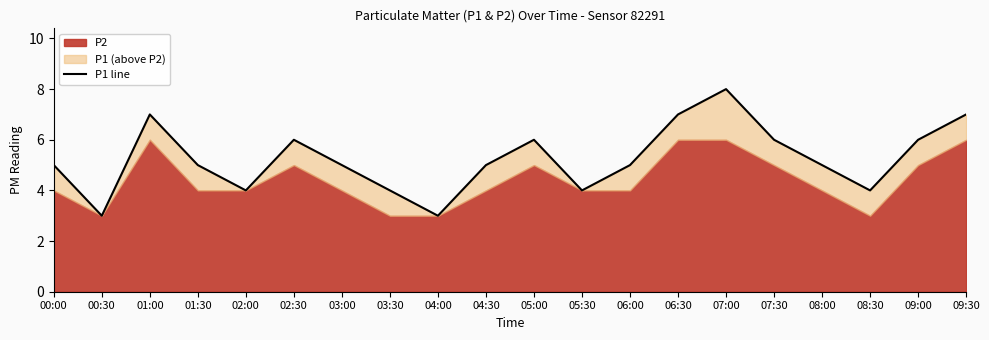

The chart shows a value of 6 at 05:00. True or false?

True